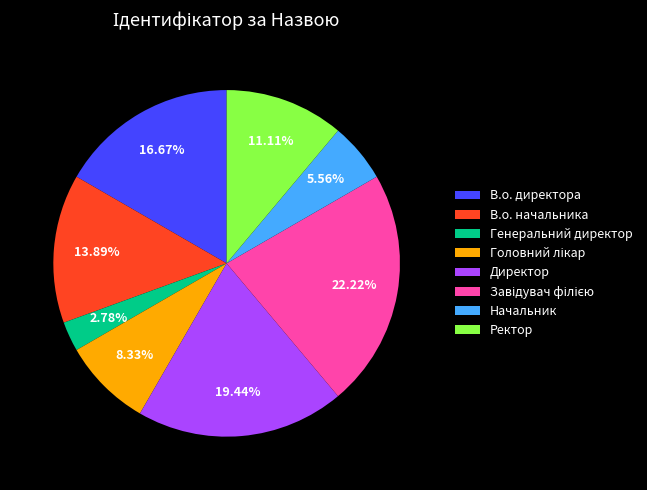

How much of the chart is everything except В.о. директора?

83.3%